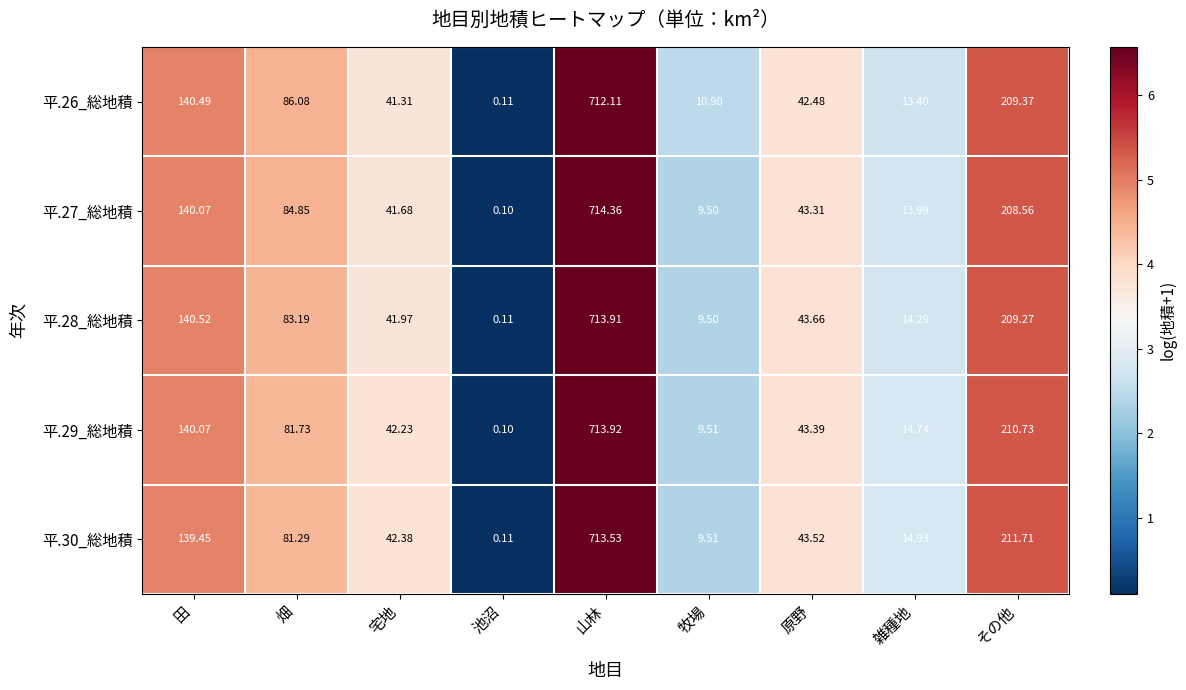

Which category has the highest value in the 平.26_総地積 series?

山林